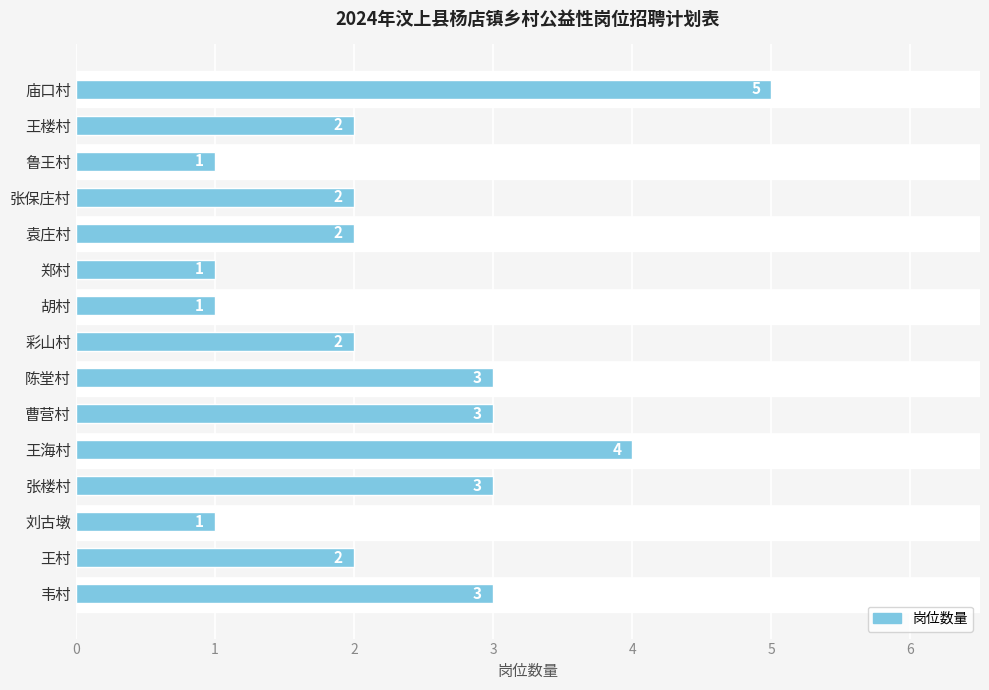

Rank the categories by value from highest to lowest.

庙口村, 王海村, 韦村, 张楼村, 曹营村, 陈堂村, 王村, 彩山村, 袁庄村, 张保庄村, 王楼村, 刘古墩, 胡村, 郑村, 鲁王村